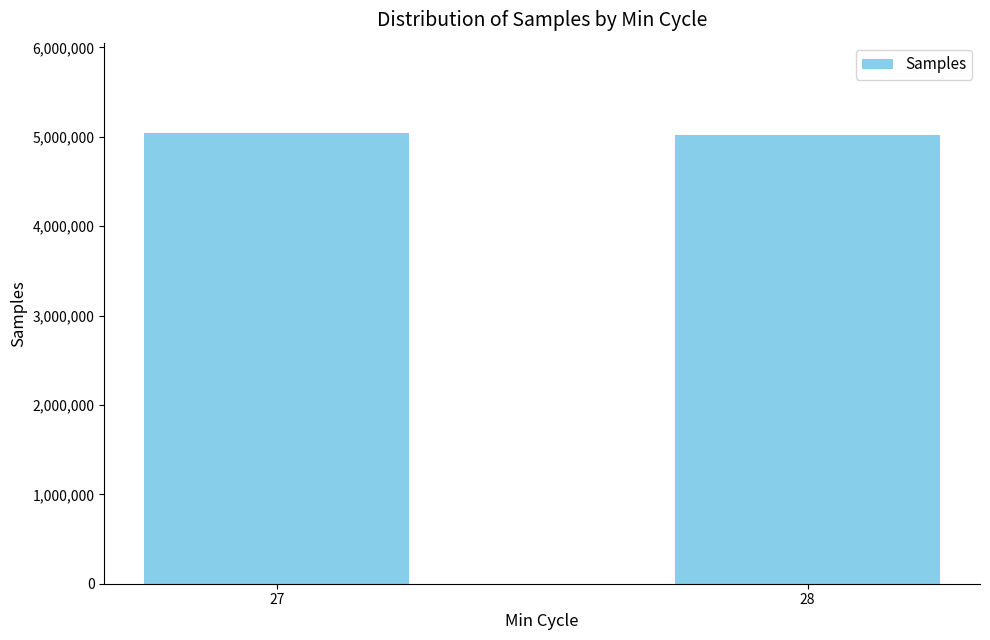

Does the chart contain any negative values?

No